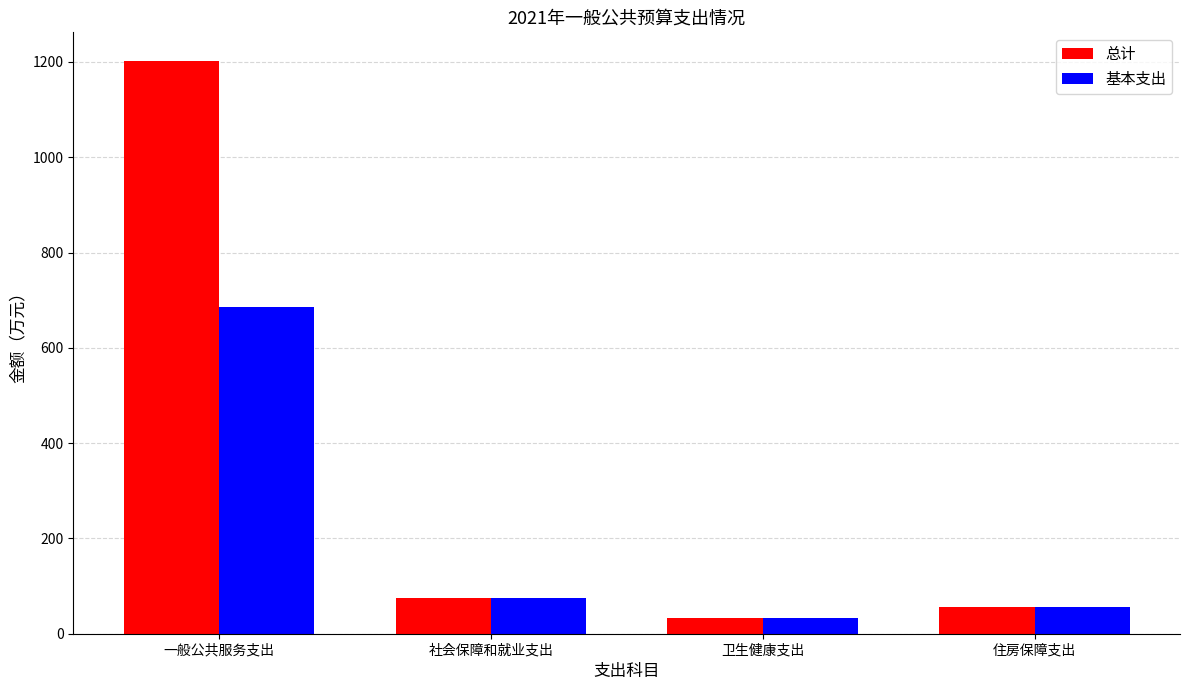

What is the difference between the second highest and second lowest values in the 总计 series?

18.9